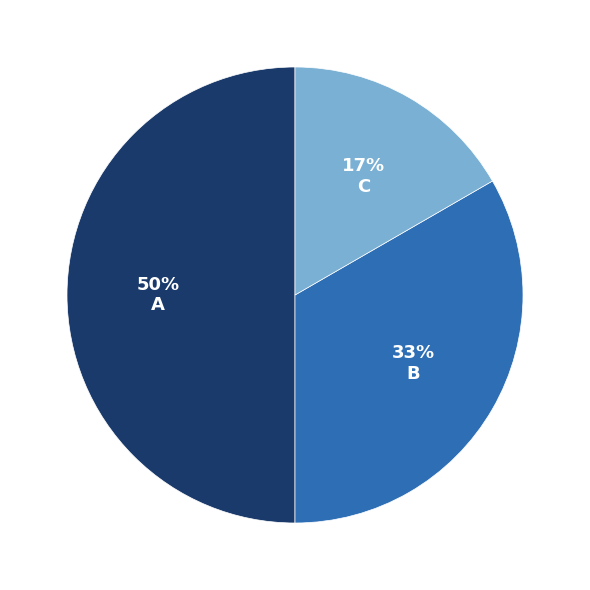

To the nearest percent, what is the combined percentage of C and B?

50%